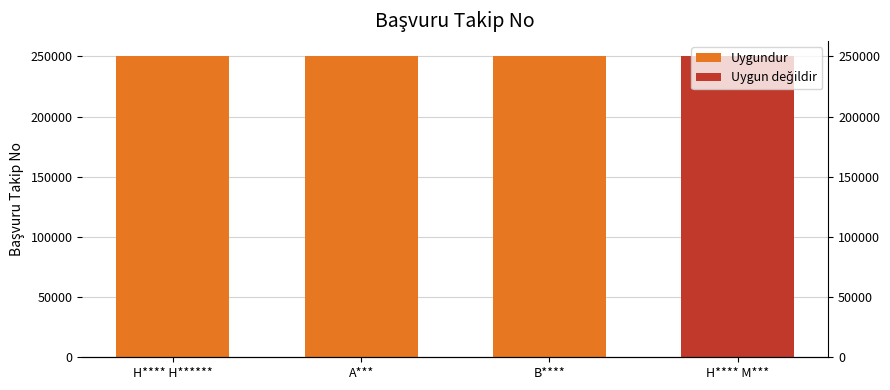

What is the change in value from A*** to B****?

+135